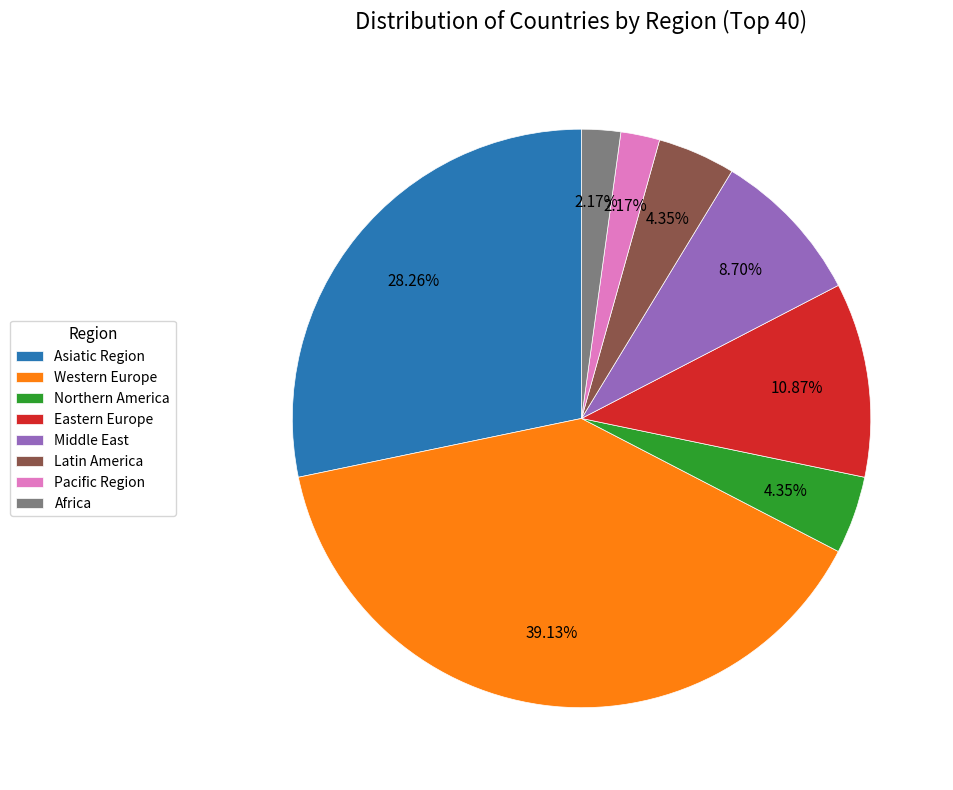

Count the number of slices in the pie.

8